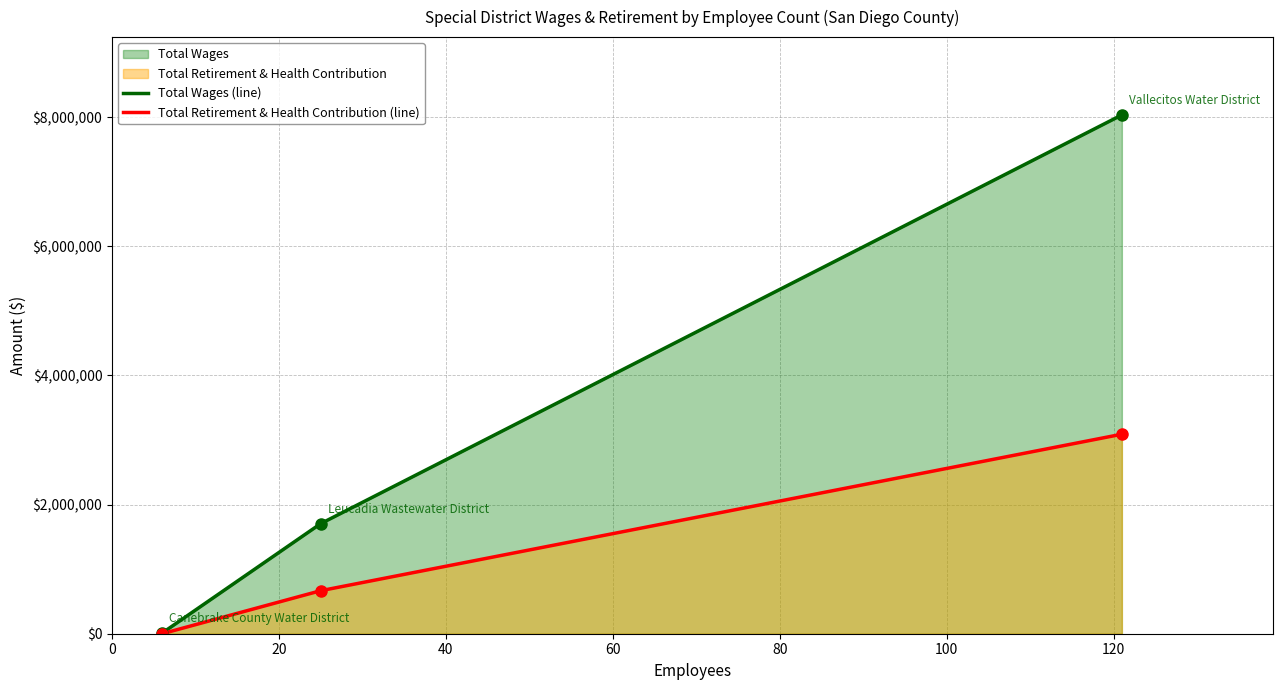

How many values in the Total Wages (line) series exceed 1704660?

1